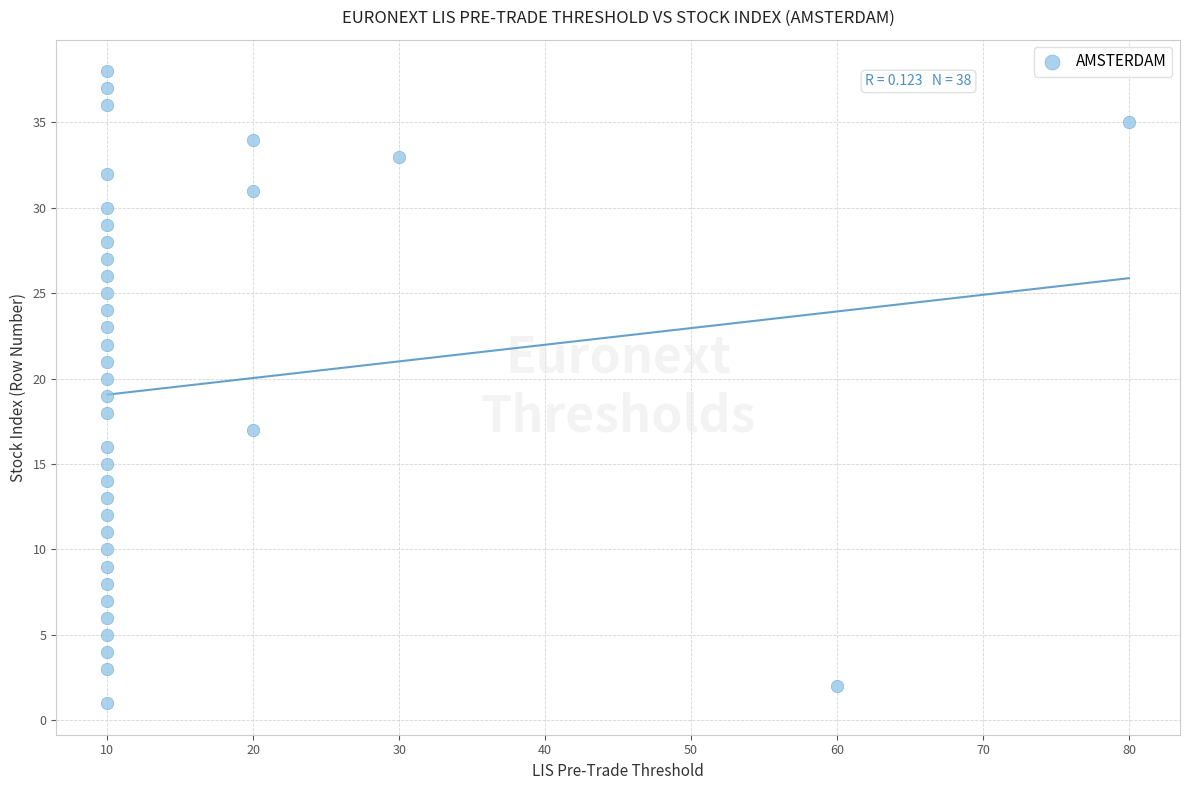

What is the range of Y values (max minus min)?

37